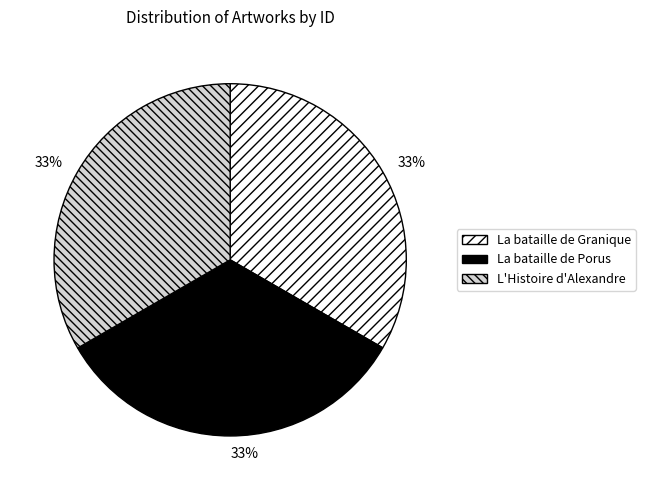

Is there any slice that represents more than half of the pie?

No